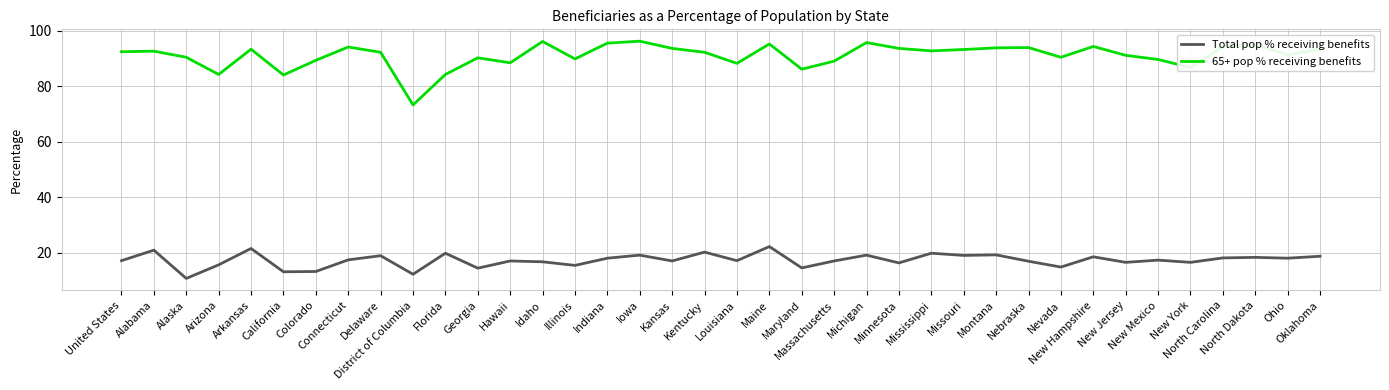

What is the difference between the maximum and minimum values in the Total pop % receiving benefits series?

11.5